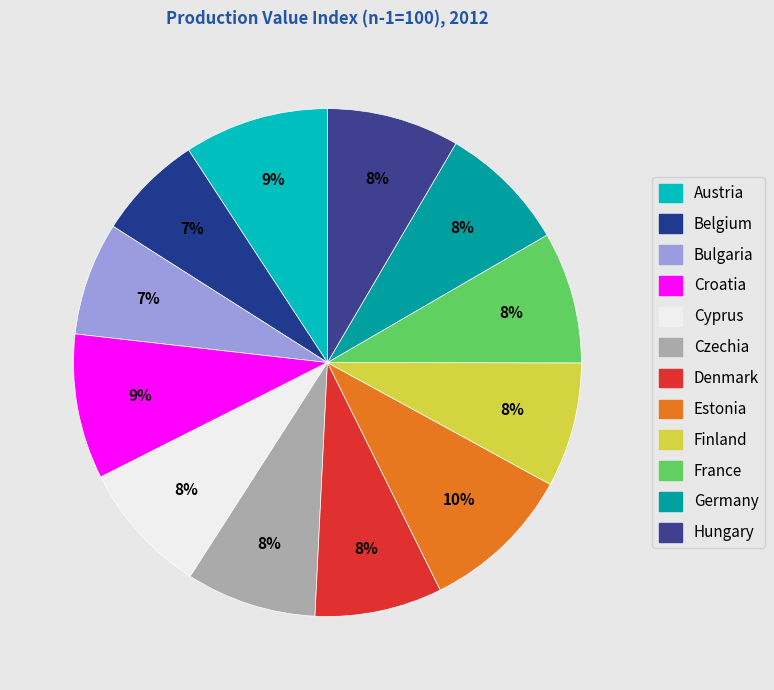

Is there any slice that represents more than half of the pie?

No